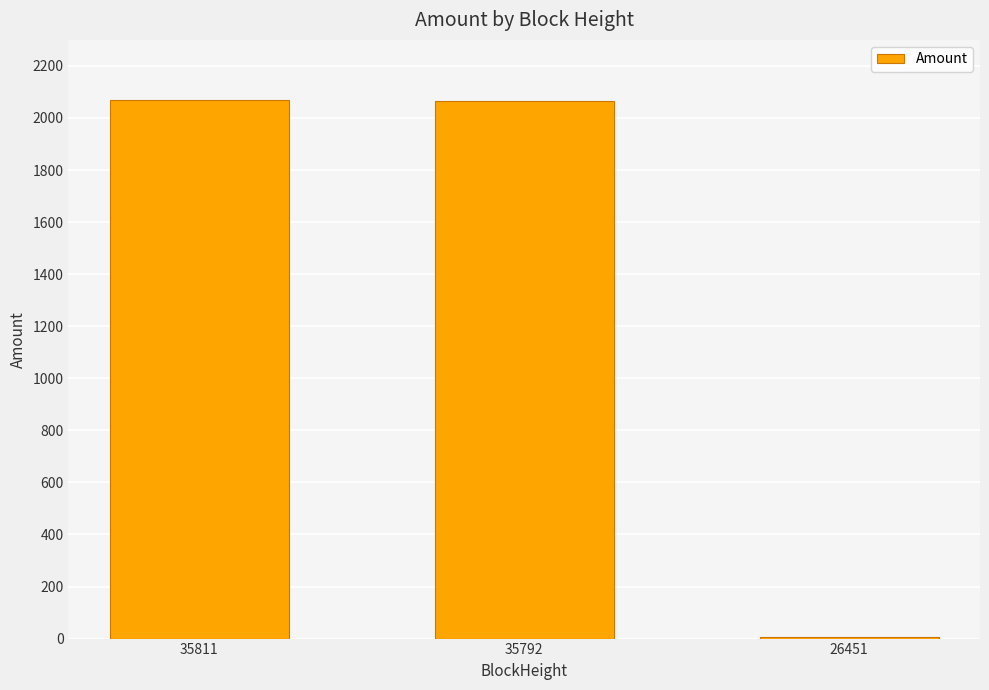

The value at 35811 is 3388.1. True or false?

False